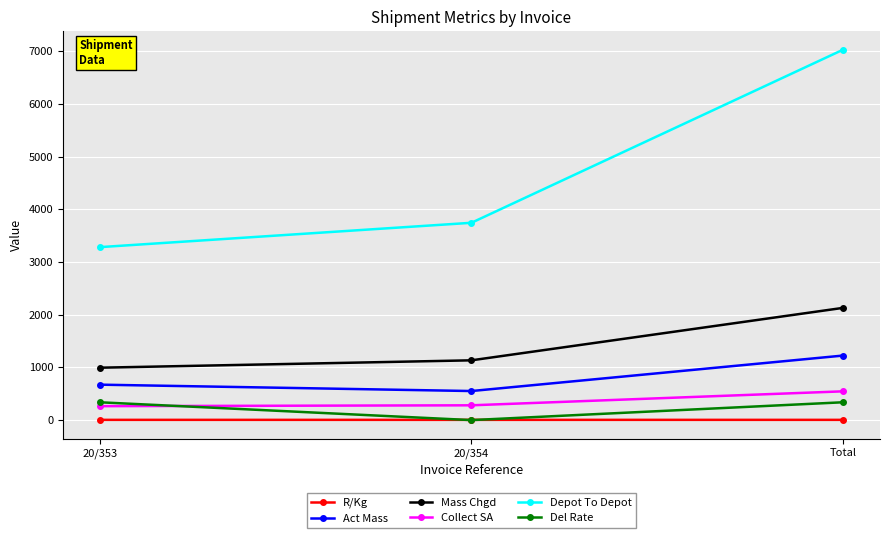

What are all the series names shown in the legend?

R/Kg, Act Mass, Mass Chgd, Collect SA, Depot To Depot, Del Rate